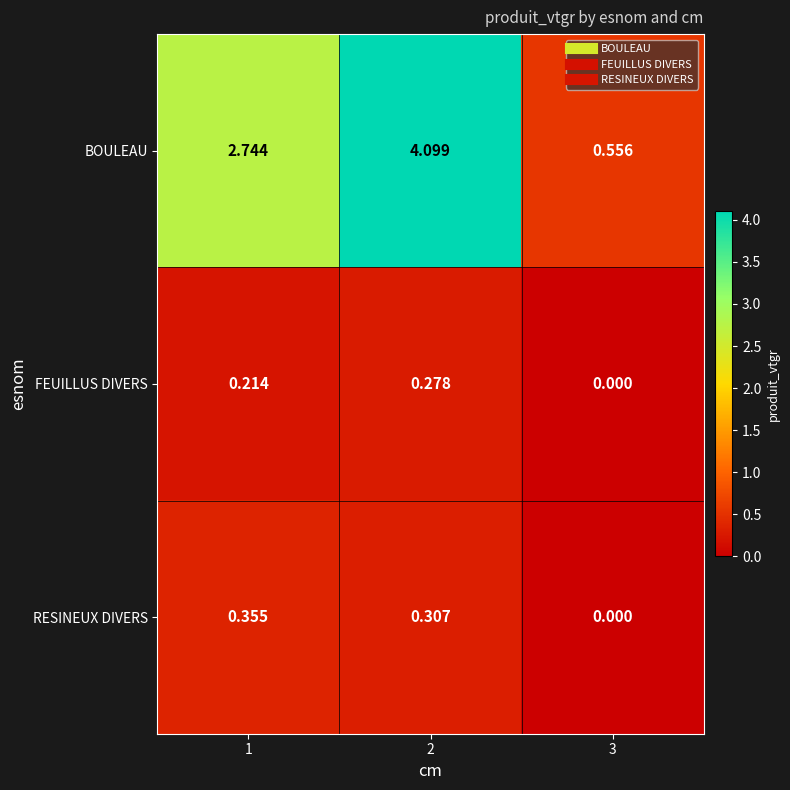

Is the value of FEUILLUS DIVERS at 3 greater than the value of BOULEAU at 3?

No